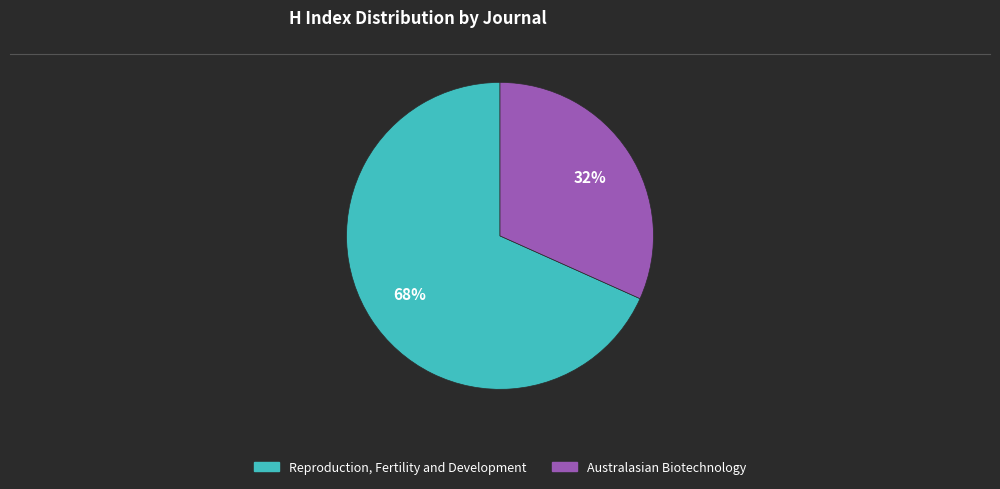

True or false: Reproduction, Fertility and Development accounts for 68% of the total.

True